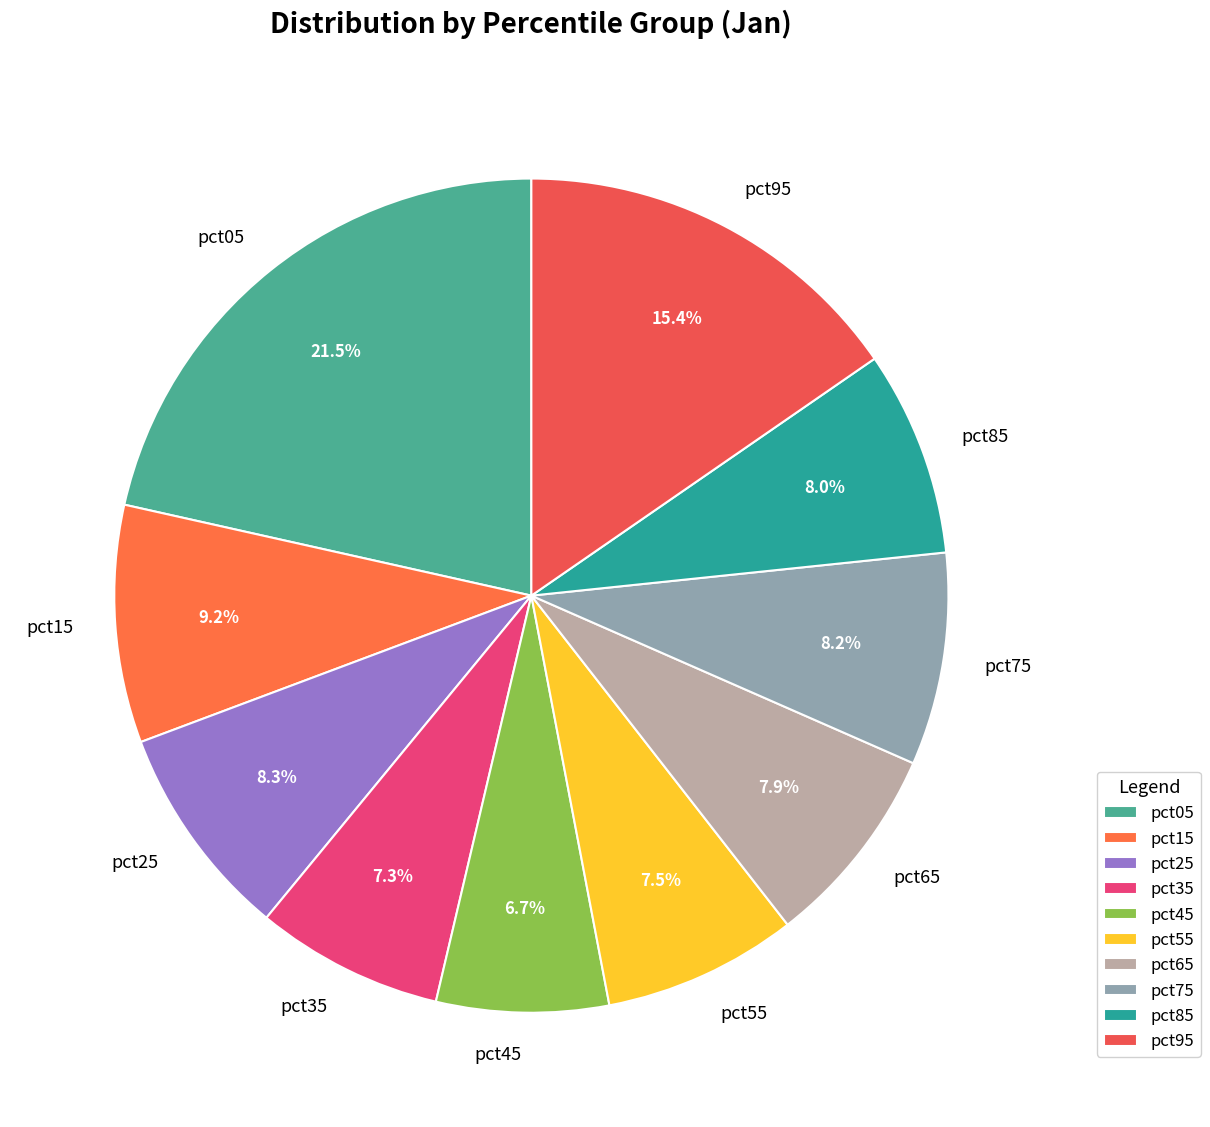

What percentage is the pct45 slice, to the nearest percent?

7%